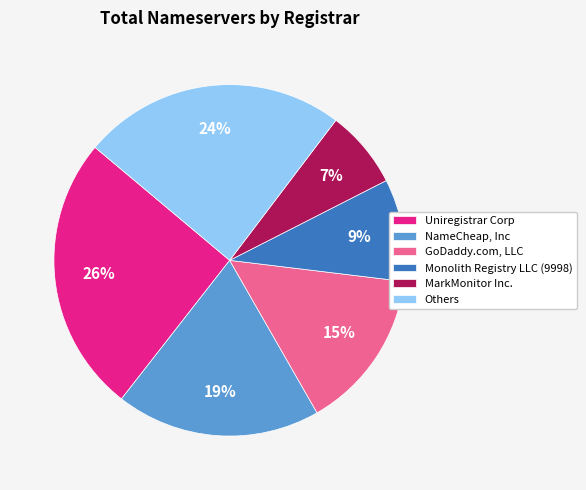

Is there any slice that represents more than half of the pie?

No